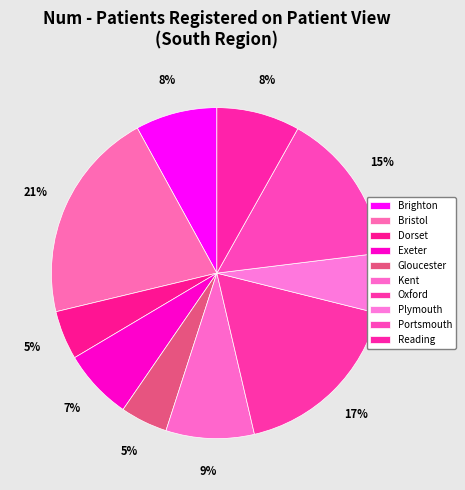

What is the change in value from Plymouth to Reading?

+159